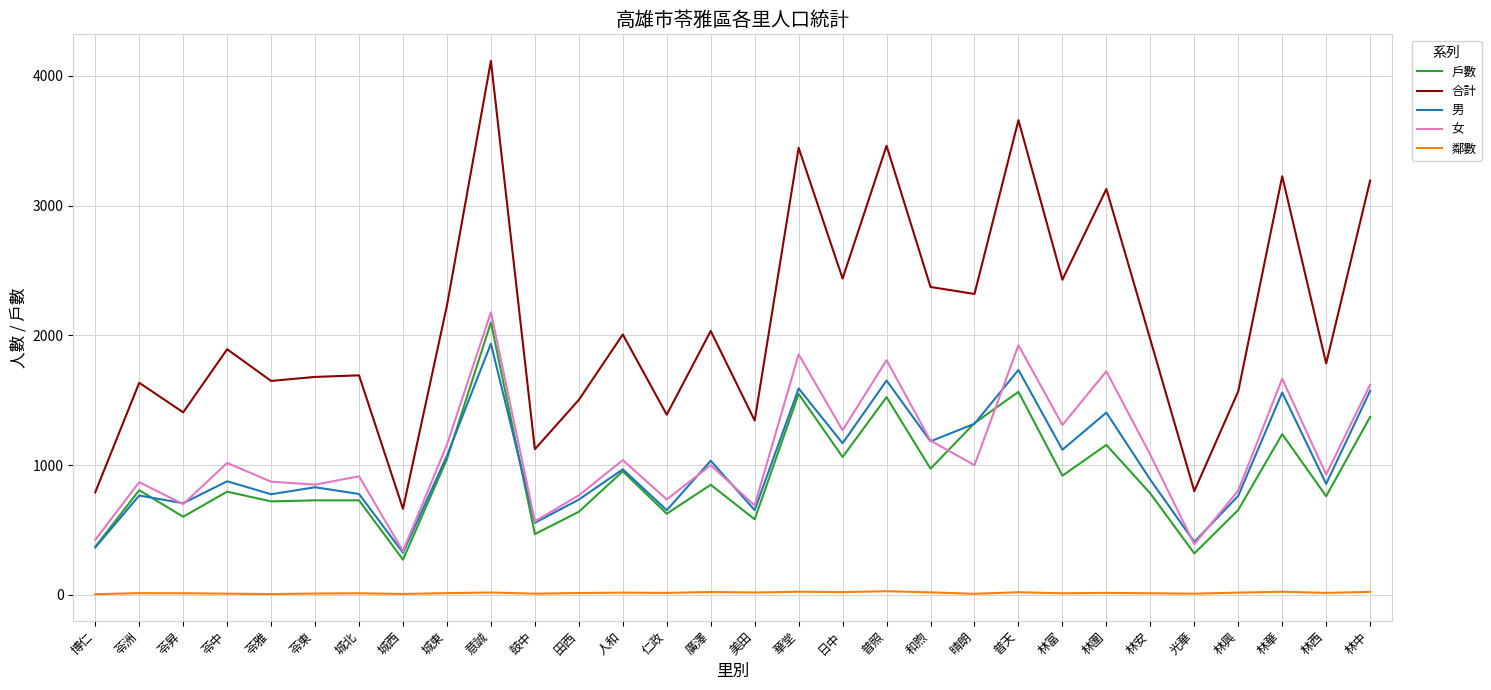

Rank the series at 林圍 from lowest to highest value.

鄰數, 戶數, 男, 女, 合計